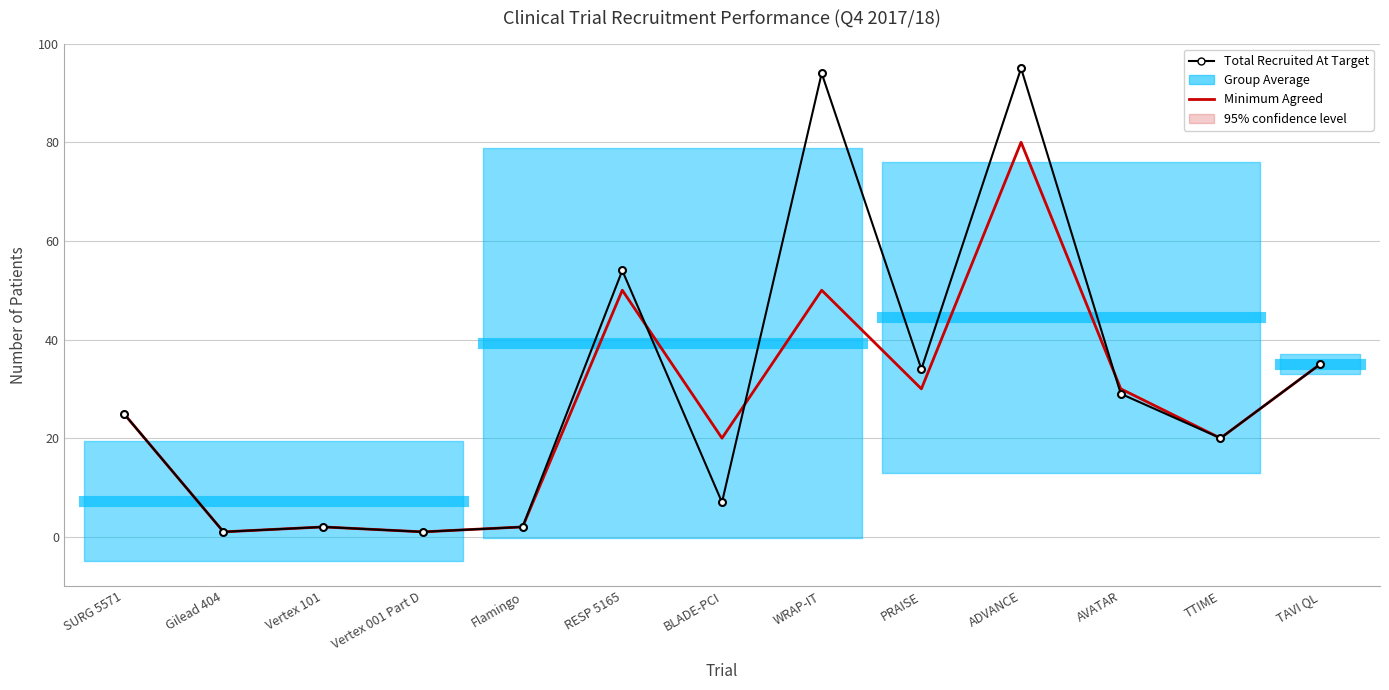

Rank the series by their maximum value, from lowest to highest.

Minimum Agreed, Total Recruited At Target